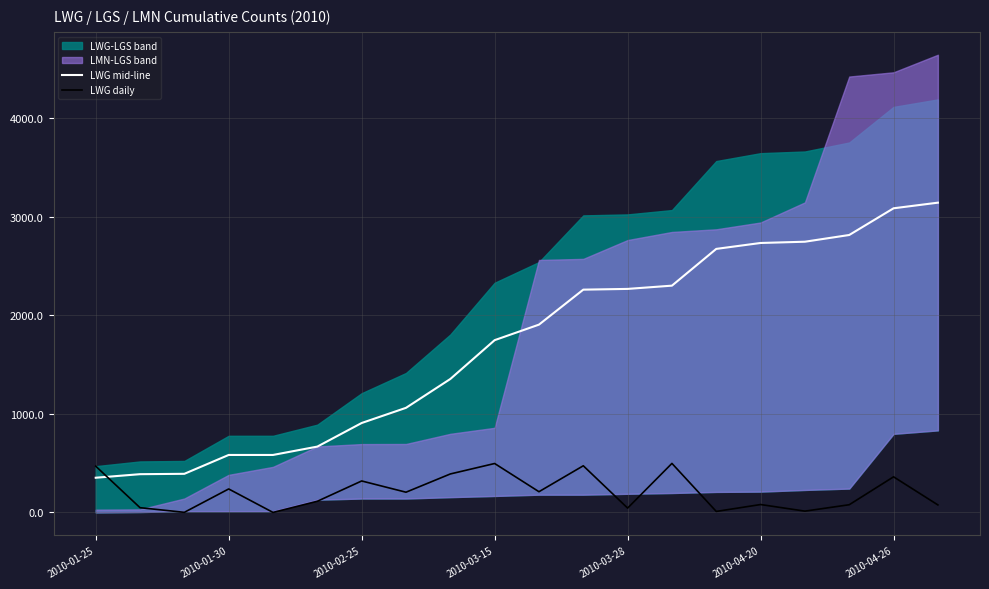

Is this an area chart (filled region under the line)?

No